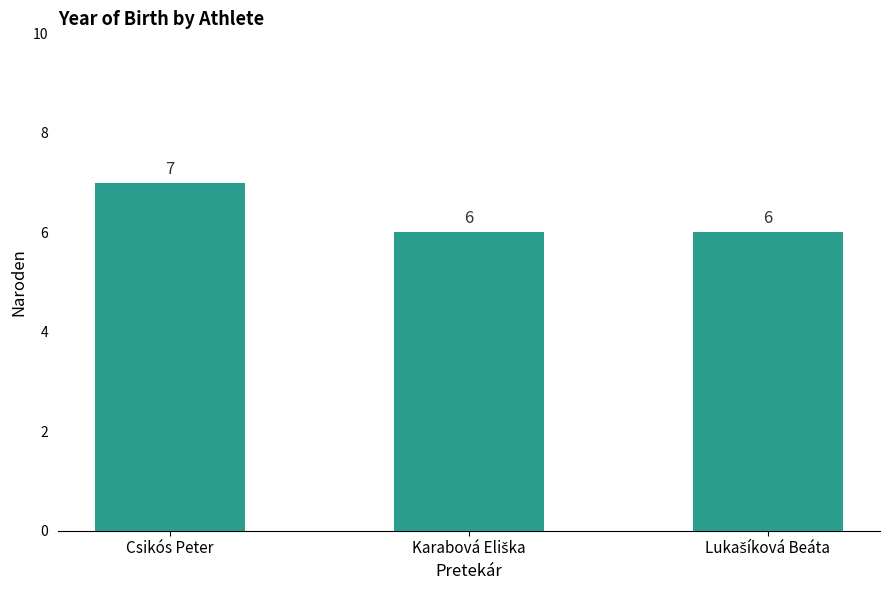

What is the value of the 2nd bar from the left?

6